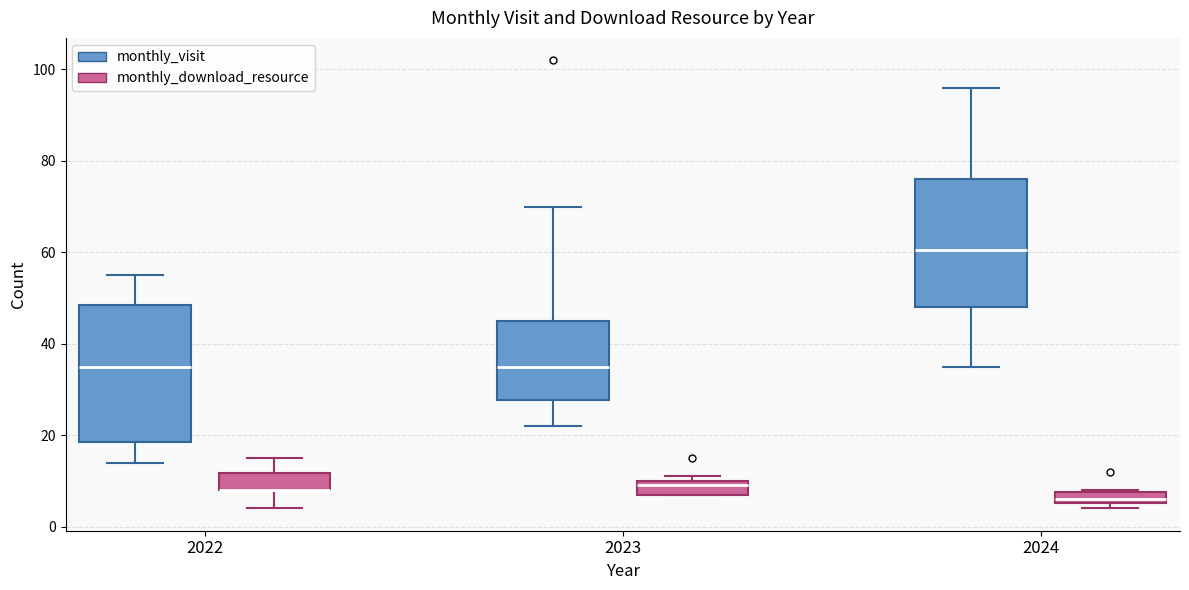

Where does the lower whisker of the box for 2023 (monthly_visit) end on the y-axis? The values are not printed on the chart, so give them approximately, as read against the axis.

22